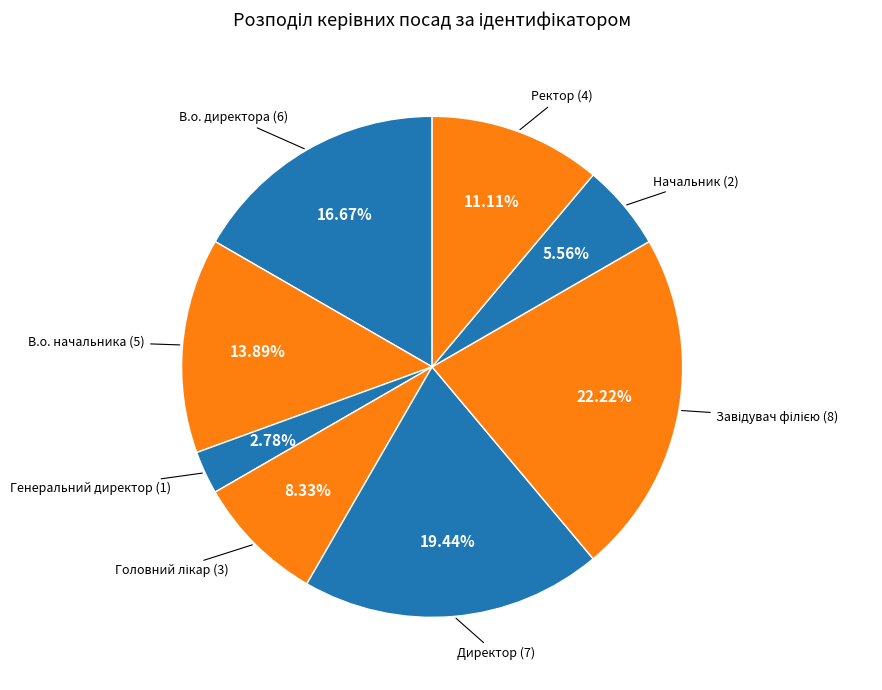

Which slice is the smallest?

Генеральний директор